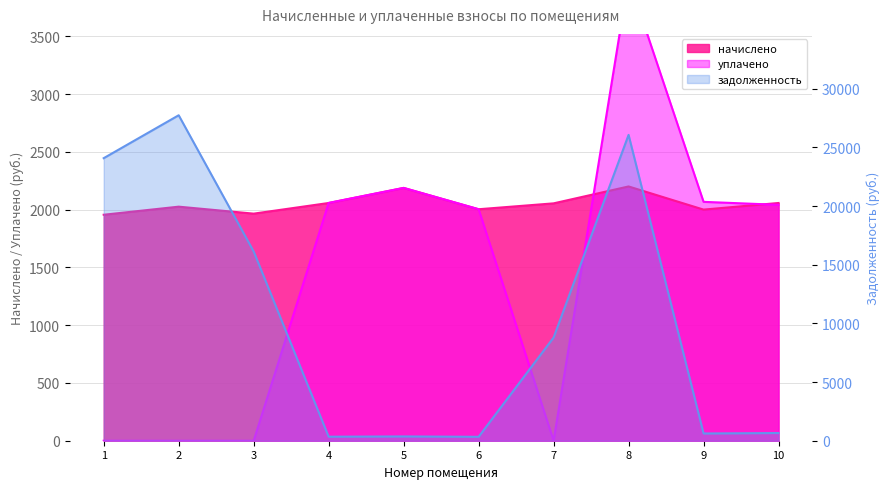

What is the difference between the maximum and minimum values in the уплачено series?

4000.0